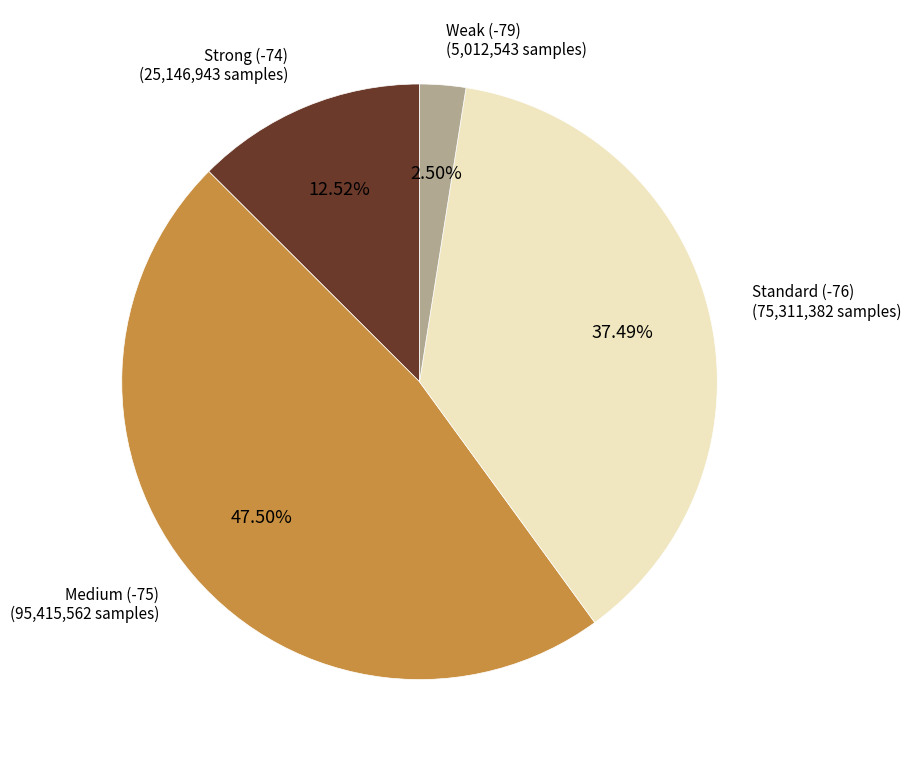

Is there a majority slice in this chart?

No